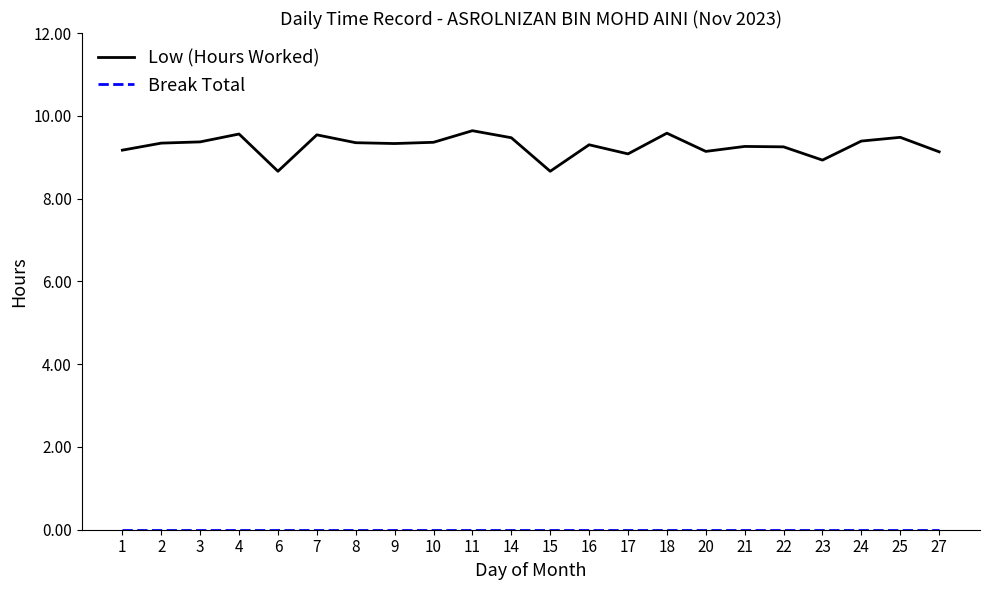

The Low (Hours Worked) series shows 9.4 at 24. True or false?

True